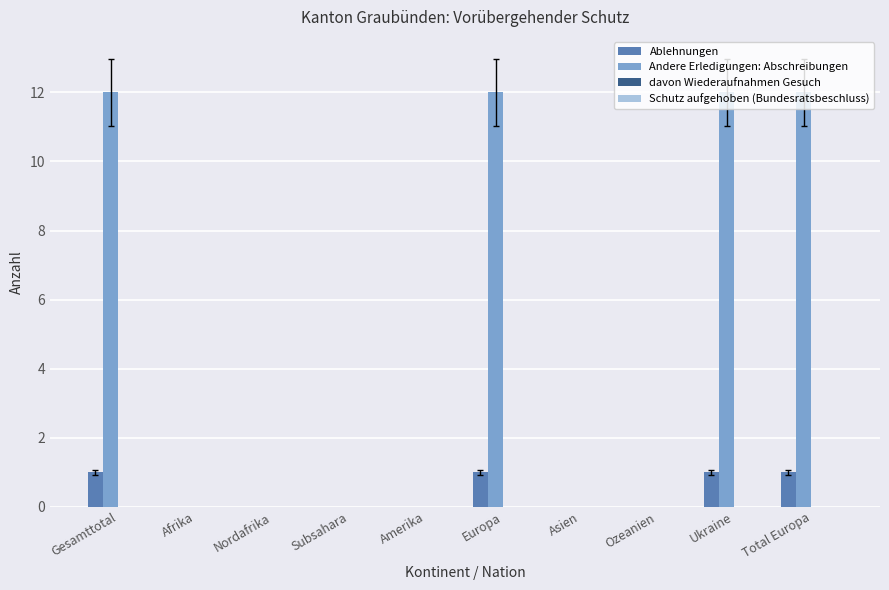

What is the total value across all series at Ukraine?

13